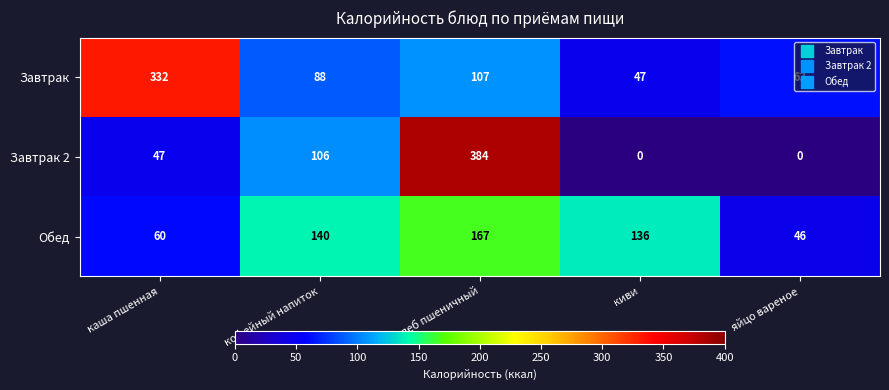

Which series has the widest spread of values?

Завтрак 2